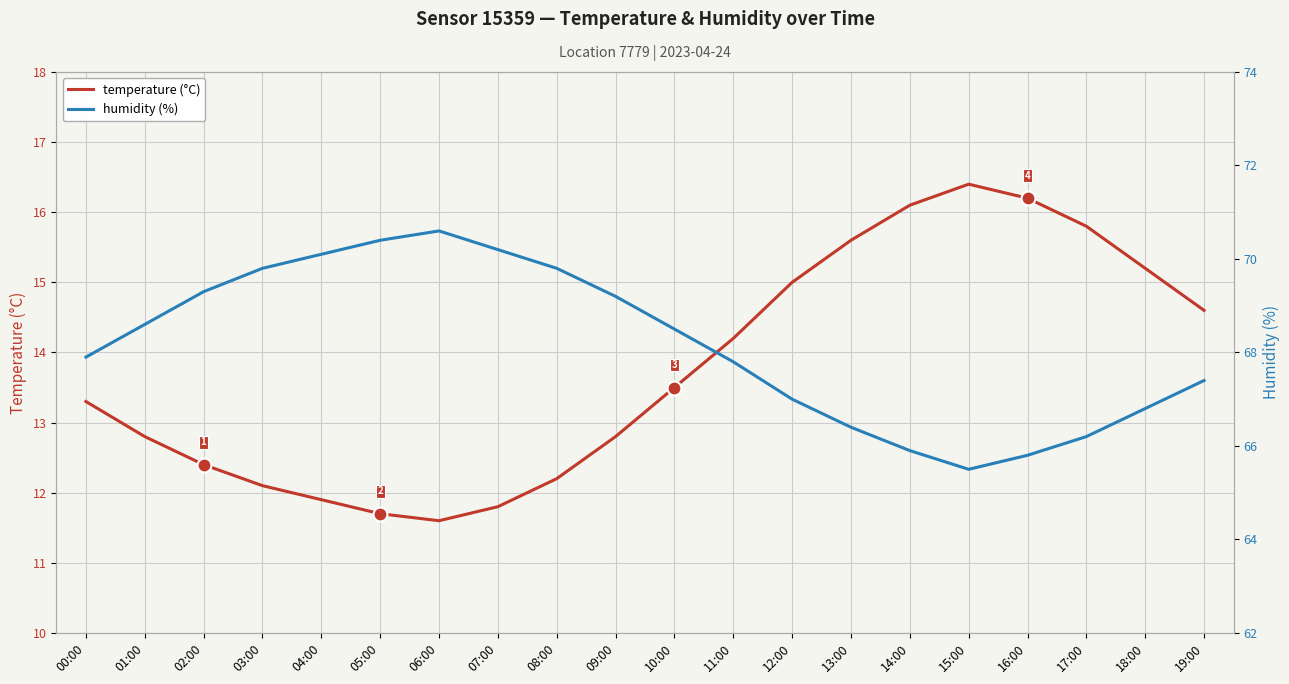

Which series has the widest spread of values?

humidity (%)